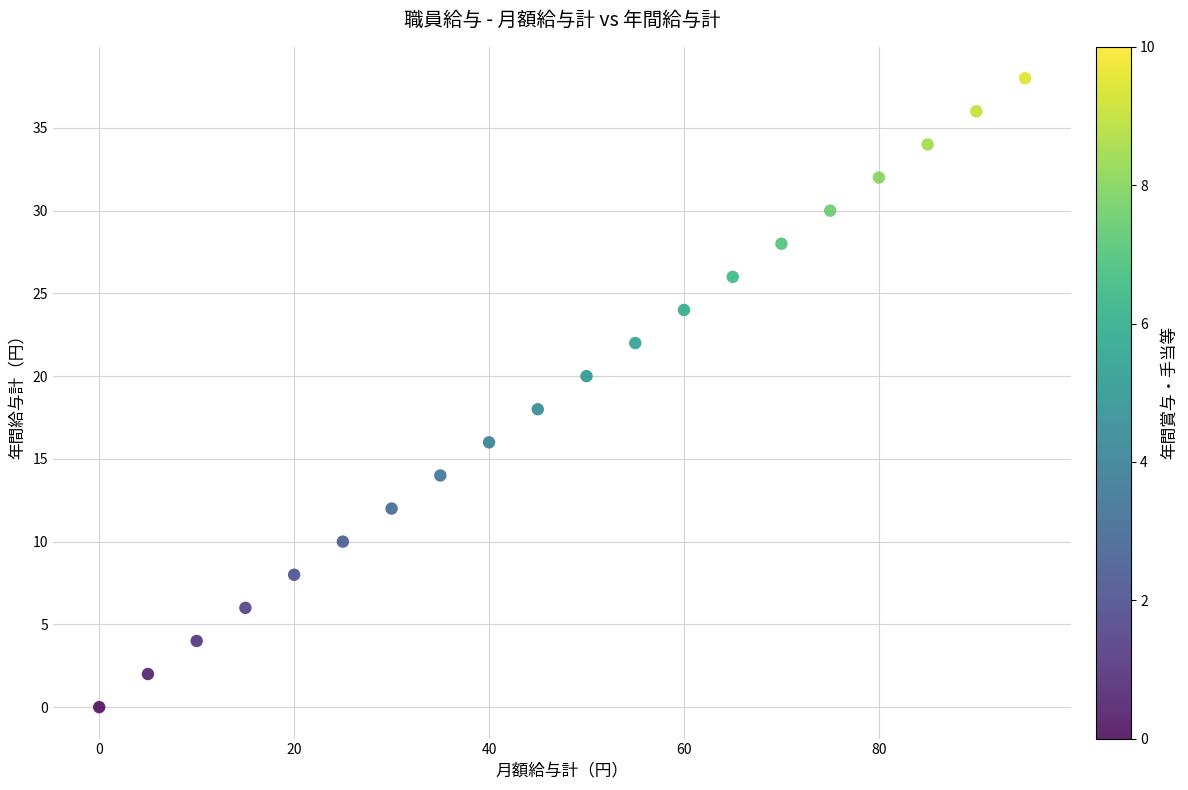

What is the range of Y values (max minus min)?

38